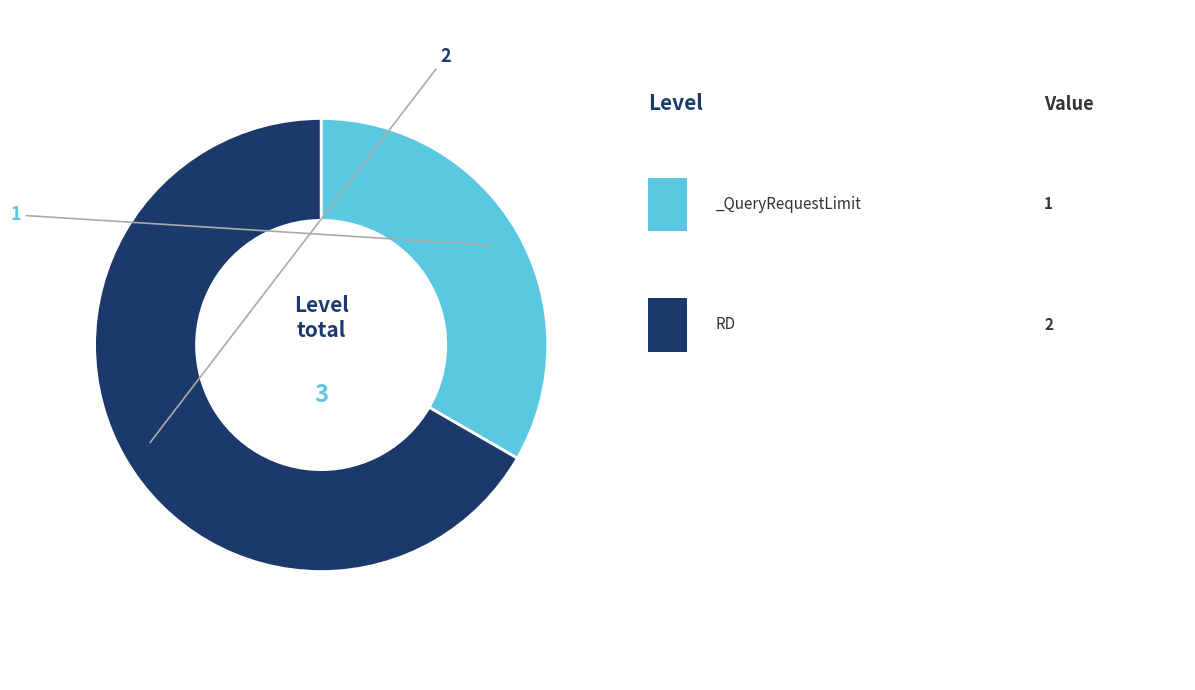

Is there any slice that represents more than half of the pie?

Yes